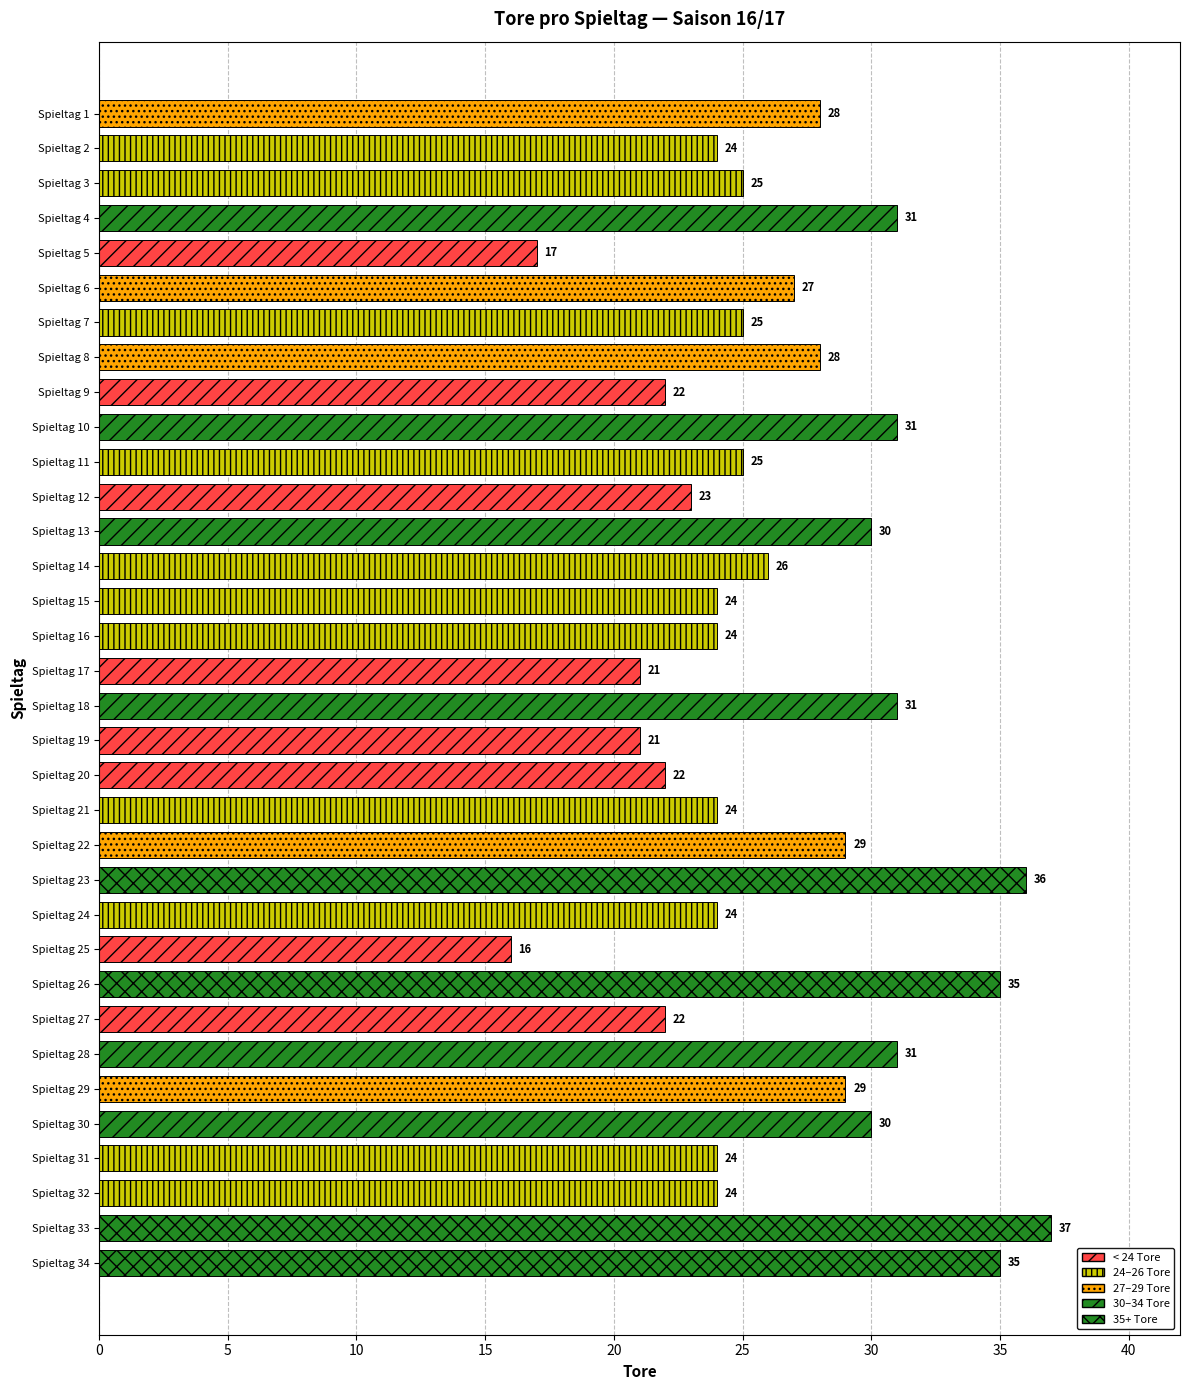

Is it true that the value at Spieltag 33 is 37?

True